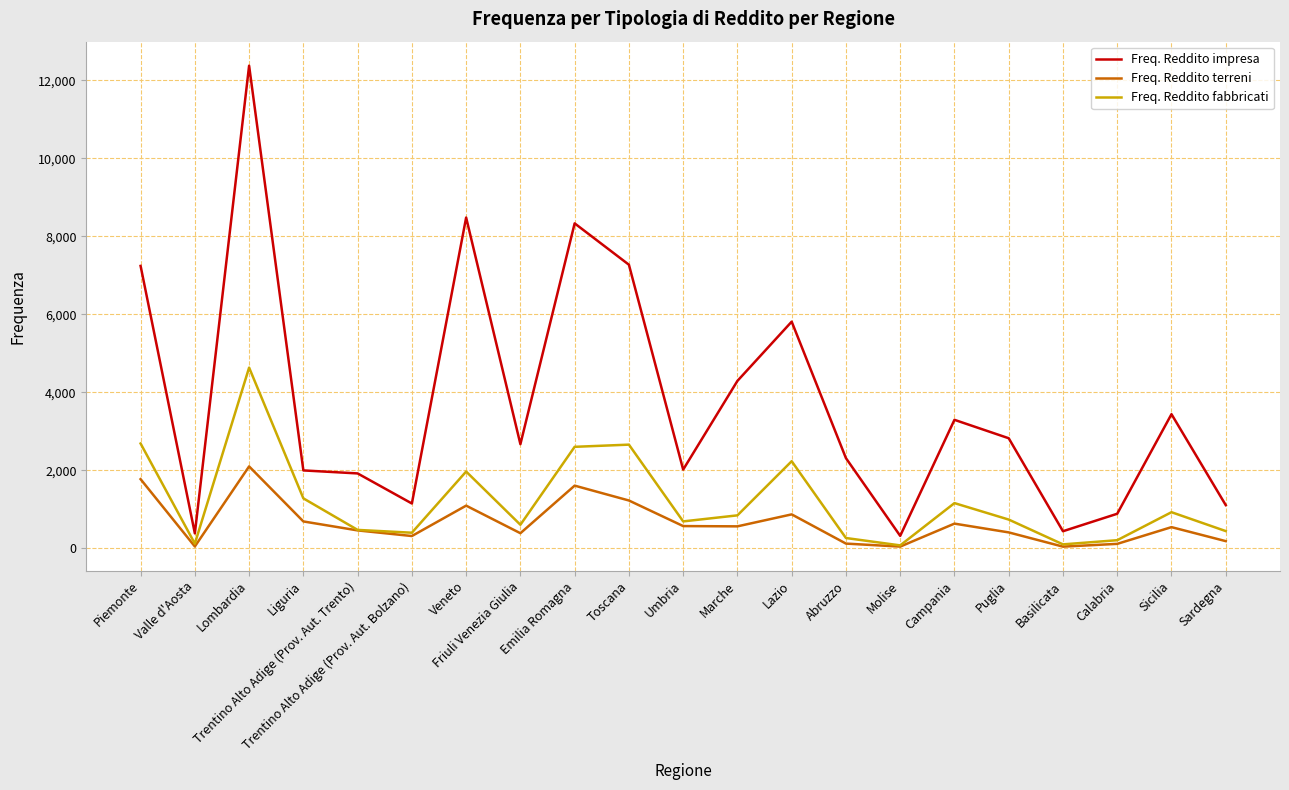

List the series in order of their overall mean, highest first.

Freq. Reddito impresa, Freq. Reddito fabbricati, Freq. Reddito terreni